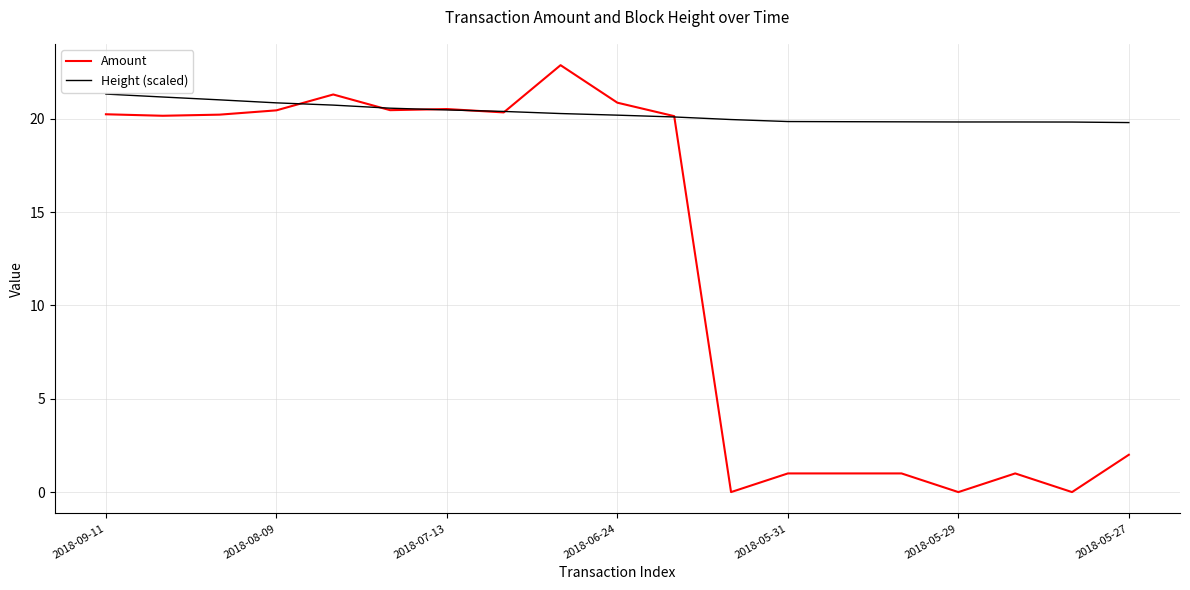

What is the greatest value displayed?

22.9